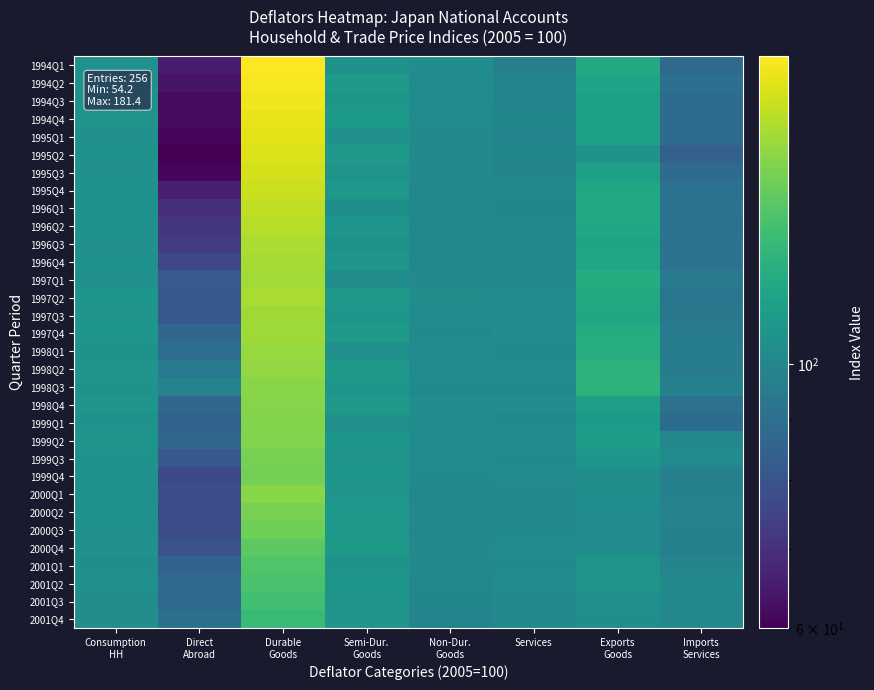

Reading left to right, list all the values displayed in this chart.

1994Q1: Consumption
HH=104.8	Direct
Abroad=65.6	Durable
Goods=181.4	Semi-Dur.
Goods=106.1	Non-Dur.
Goods=103.3	Services=96.5	Exports
Goods=116.9	Imports
Services=88.1
1994Q2: Consumption
HH=106.1	Direct
Abroad=63.7	Durable
Goods=179.5	Semi-Dur.
Goods=109.3	Non-Dur.
Goods=102.5	Services=98.7	Exports
Goods=114.3	Imports
Services=89.9
1994Q3: Consumption
HH=105.5	Direct
Abroad=61.9	Durable
Goods=176.8	Semi-Dur.
Goods=107.6	Non-Dur.
Goods=102.3	Services=98.3	Exports
Goods=112.3	Imports
Services=88.6
1994Q4: Consumption
HH=106.2	Direct
Abroad=62.0	Durable
Goods=174.7	Semi-Dur.
Goods=109.5	Non-Dur.
Goods=102.1	Services=99.7	Exports
Goods=112.7	Imports
Services=88.8
1995Q1: Consumption
HH=105.1	Direct
Abroad=61.1	Durable
Goods=173.3	Semi-Dur.
Goods=105.2	Non-Dur.
Goods=102.0	Services=98.8	Exports
Goods=112.3	Imports
Services=88.5
1995Q2: Consumption
HH=105.7	Direct
Abroad=54.2	Durable
Goods=171.4	Semi-Dur.
Goods=108.6	Non-Dur.
Goods=101.3	Services=99.9	Exports
Goods=105.6	Imports
Services=84.1
1995Q3: Consumption
HH=105.0	Direct
Abroad=60.9	Durable
Goods=168.0	Semi-Dur.
Goods=106.6	Non-Dur.
Goods=101.0	Services=99.4	Exports
Goods=112.3	Imports
Services=88.4
1995Q4: Consumption
HH=105.5	Direct
Abroad=66.0	Durable
Goods=166.1	Semi-Dur.
Goods=108.4	Non-Dur.
Goods=100.1	Services=100.6	Exports
Goods=116.3	Imports
Services=90.8
1996Q1: Consumption
HH=104.5	Direct
Abroad=69.6	Durable
Goods=162.9	Semi-Dur.
Goods=104.3	Non-Dur.
Goods=100.4	Services=99.5	Exports
Goods=117.5	Imports
Services=91.6
1996Q2: Consumption
HH=105.7	Direct
Abroad=71.6	Durable
Goods=161.0	Semi-Dur.
Goods=107.3	Non-Dur.
Goods=100.6	Services=101.2	Exports
Goods=116.0	Imports
Services=90.9
1996Q3: Consumption
HH=105.1	Direct
Abroad=72.9	Durable
Goods=158.1	Semi-Dur.
Goods=105.7	Non-Dur.
Goods=100.6	Services=100.7	Exports
Goods=114.6	Imports
Services=91.4
1996Q4: Consumption
HH=105.9	Direct
Abroad=76.3	Durable
Goods=156.9	Semi-Dur.
Goods=107.5	Non-Dur.
Goods=100.7	Services=101.8	Exports
Goods=115.6	Imports
Services=91.6
1997Q1: Consumption
HH=104.9	Direct
Abroad=82.6	Durable
Goods=155.3	Semi-Dur.
Goods=103.4	Non-Dur.
Goods=101.2	Services=100.7	Exports
Goods=119.1	Imports
Services=94.6
1997Q2: Consumption
HH=107.3	Direct
Abroad=82.0	Durable
Goods=157.3	Semi-Dur.
Goods=108.5	Non-Dur.
Goods=103.0	Services=102.8	Exports
Goods=117.7	Imports
Services=92.8
1997Q3: Consumption
HH=106.7	Direct
Abroad=81.5	Durable
Goods=154.9	Semi-Dur.
Goods=107.6	Non-Dur.
Goods=102.9	Services=102.3	Exports
Goods=115.9	Imports
Services=93.5
1997Q4: Consumption
HH=107.3	Direct
Abroad=87.0	Durable
Goods=154.8	Semi-Dur.
Goods=109.7	Non-Dur.
Goods=102.0	Services=103.2	Exports
Goods=119.2	Imports
Services=95.1
1998Q1: Consumption
HH=106.0	Direct
Abroad=89.3	Durable
Goods=153.0	Semi-Dur.
Goods=105.2	Non-Dur.
Goods=102.1	Services=101.9	Exports
Goods=119.6	Imports
Services=95.5
1998Q2: Consumption
HH=106.8	Direct
Abroad=95.2	Durable
Goods=151.5	Semi-Dur.
Goods=108.5	Non-Dur.
Goods=102.2	Services=102.7	Exports
Goods=121.9	Imports
Services=96.0
1998Q3: Consumption
HH=105.9	Direct
Abroad=98.4	Durable
Goods=148.9	Semi-Dur.
Goods=107.3	Non-Dur.
Goods=101.5	Services=101.9	Exports
Goods=122.5	Imports
Services=97.4
1998Q4: Consumption
HH=107.0	Direct
Abroad=86.5	Durable
Goods=148.3	Semi-Dur.
Goods=109.0	Non-Dur.
Goods=103.3	Services=103.0	Exports
Goods=111.9	Imports
Services=90.8
1999Q1: Consumption
HH=105.4	Direct
Abroad=84.5	Durable
Goods=147.9	Semi-Dur.
Goods=104.6	Non-Dur.
Goods=102.6	Services=101.3	Exports
Goods=109.5	Imports
Services=88.9
1999Q2: Consumption
HH=106.2	Direct
Abroad=86.4	Durable
Goods=146.9	Semi-Dur.
Goods=107.5	Non-Dur.
Goods=102.1	Services=102.4	Exports
Goods=111.2	Imports
Services=100.7
1999Q3: Consumption
HH=105.4	Direct
Abroad=81.8	Durable
Goods=144.8	Semi-Dur.
Goods=106.2	Non-Dur.
Goods=102.3	Services=101.6	Exports
Goods=107.2	Imports
Services=102.1
1999Q4: Consumption
HH=105.9	Direct
Abroad=76.5	Durable
Goods=143.8	Semi-Dur.
Goods=107.8	Non-Dur.
Goods=102.0	Services=102.5	Exports
Goods=103.6	Imports
Services=97.2
2000Q1: Consumption
HH=104.9	Direct
Abroad=78.3	Durable
Goods=149.3	Semi-Dur.
Goods=106.8	Non-Dur.
Goods=100.7	Services=100.8	Exports
Goods=104.0	Imports
Services=97.7
2000Q2: Consumption
HH=105.4	Direct
Abroad=77.1	Durable
Goods=145.3	Semi-Dur.
Goods=109.3	Non-Dur.
Goods=100.5	Services=101.9	Exports
Goods=102.9	Imports
Services=98.3
2000Q3: Consumption
HH=104.7	Direct
Abroad=77.8	Durable
Goods=141.9	Semi-Dur.
Goods=108.4	Non-Dur.
Goods=100.5	Services=101.3	Exports
Goods=102.5	Imports
Services=97.6
2000Q4: Consumption
HH=105.2	Direct
Abroad=79.5	Durable
Goods=137.3	Semi-Dur.
Goods=109.6	Non-Dur.
Goods=100.9	Services=102.4	Exports
Goods=102.6	Imports
Services=97.4
2001Q1: Consumption
HH=104.3	Direct
Abroad=85.5	Durable
Goods=134.6	Semi-Dur.
Goods=105.7	Non-Dur.
Goods=101.4	Services=101.4	Exports
Goods=106.6	Imports
Services=99.4
2001Q2: Consumption
HH=104.5	Direct
Abroad=87.4	Durable
Goods=132.2	Semi-Dur.
Goods=107.9	Non-Dur.
Goods=100.2	Services=102.1	Exports
Goods=106.4	Imports
Services=101.6
2001Q3: Consumption
HH=103.6	Direct
Abroad=87.7	Durable
Goods=130.0	Semi-Dur.
Goods=106.3	Non-Dur.
Goods=99.8	Services=101.2	Exports
Goods=104.7	Imports
Services=101.1
2001Q4: Consumption
HH=103.5	Direct
Abroad=90.3	Durable
Goods=126.2	Semi-Dur.
Goods=107.0	Non-Dur.
Goods=99.0	Services=102.0	Exports
Goods=103.6	Imports
Services=100.0